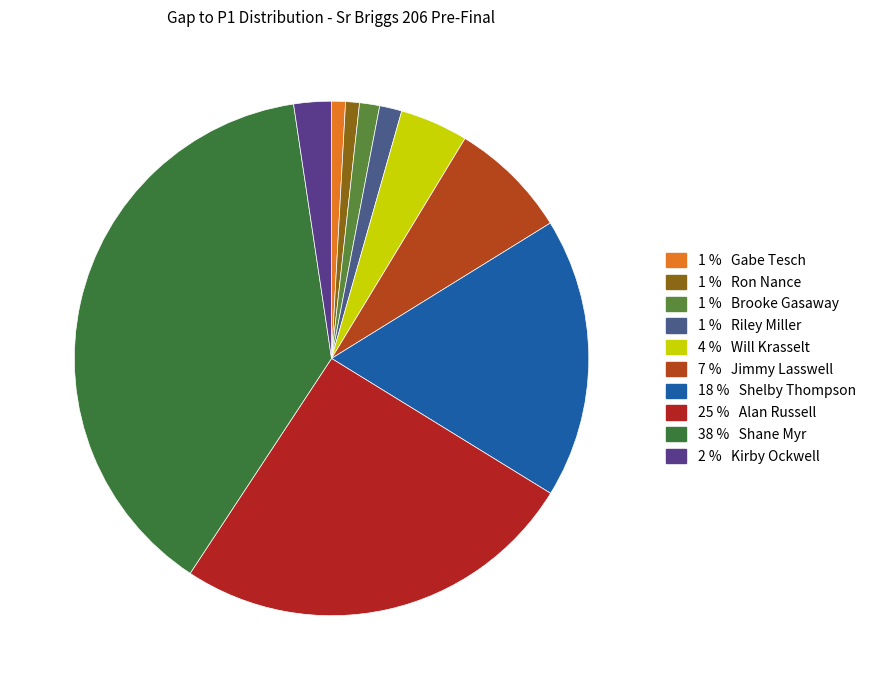

How many slices are in this pie chart?

10